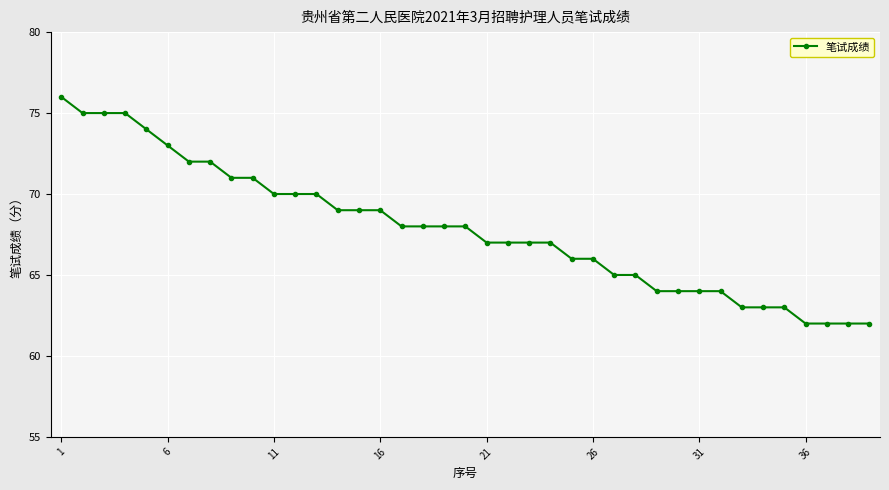

What is the minimum value shown in the chart?

62